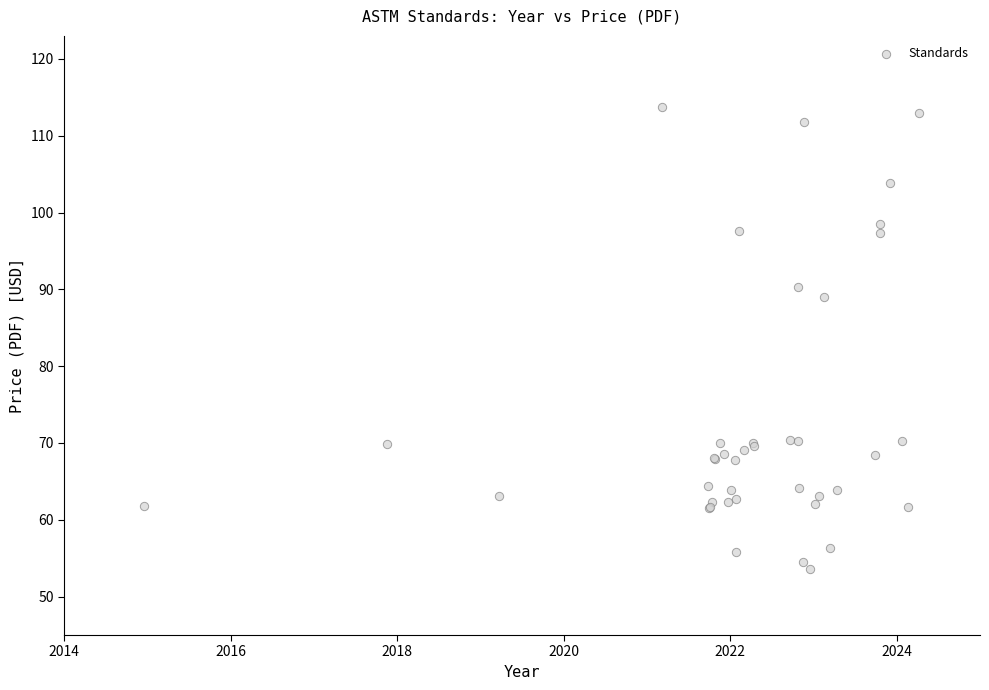

What Y value in the scatter plot is closest to 83?

89.1